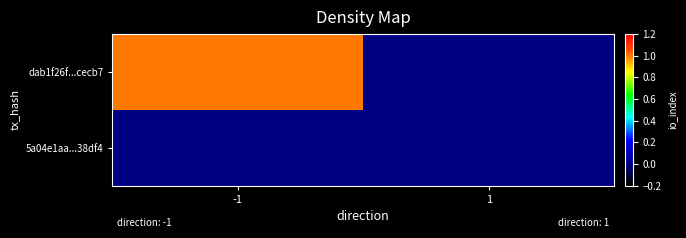

Between -1 and 1, which series saw the biggest shift?

dab1f26f...cecb7